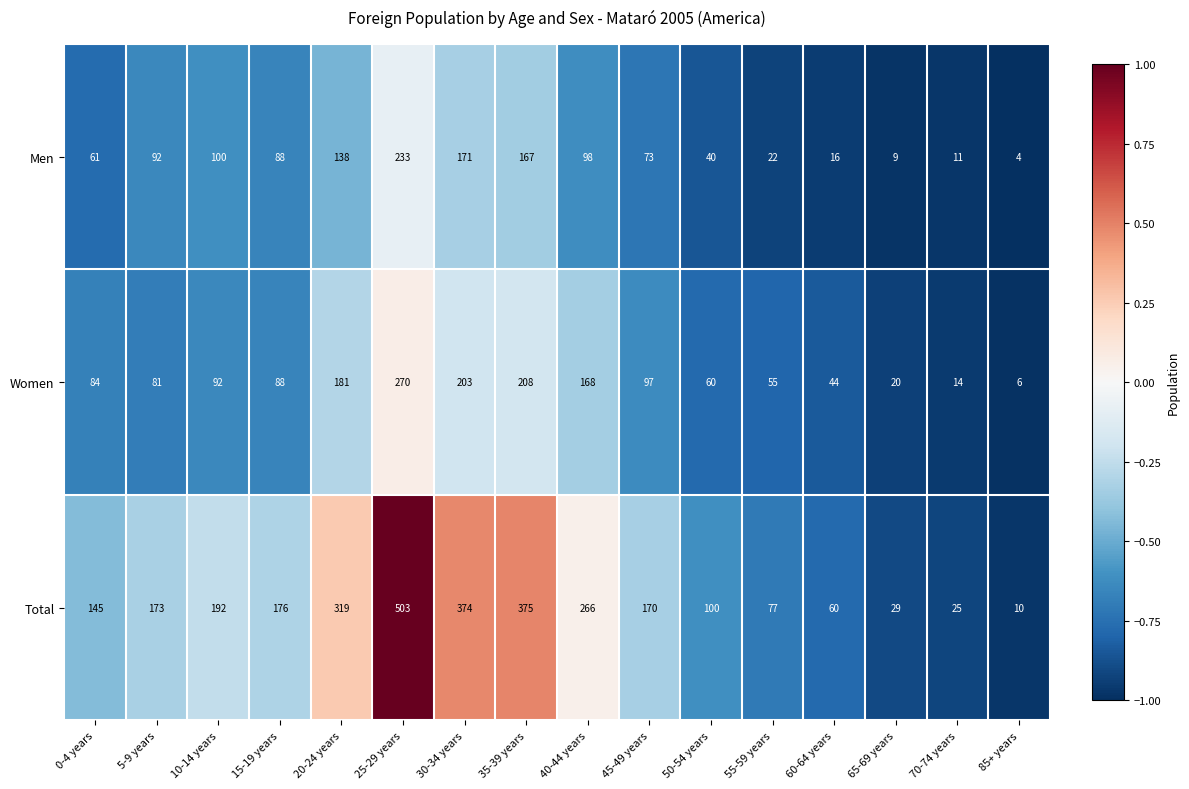

What is the total value across all series at 20-24 years?

638